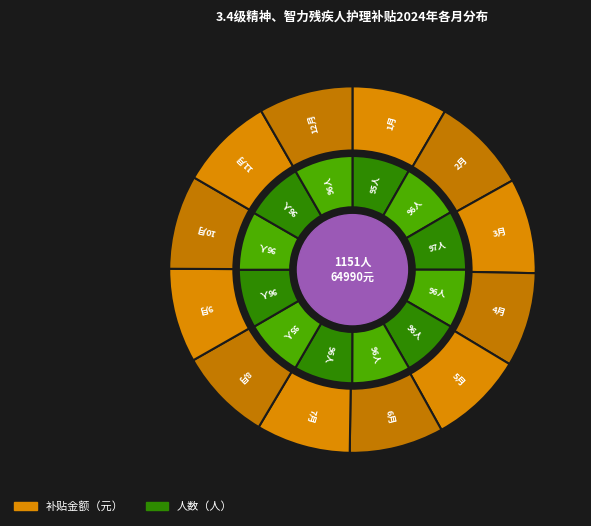

Does 1月 account for over 50% of the chart?

No